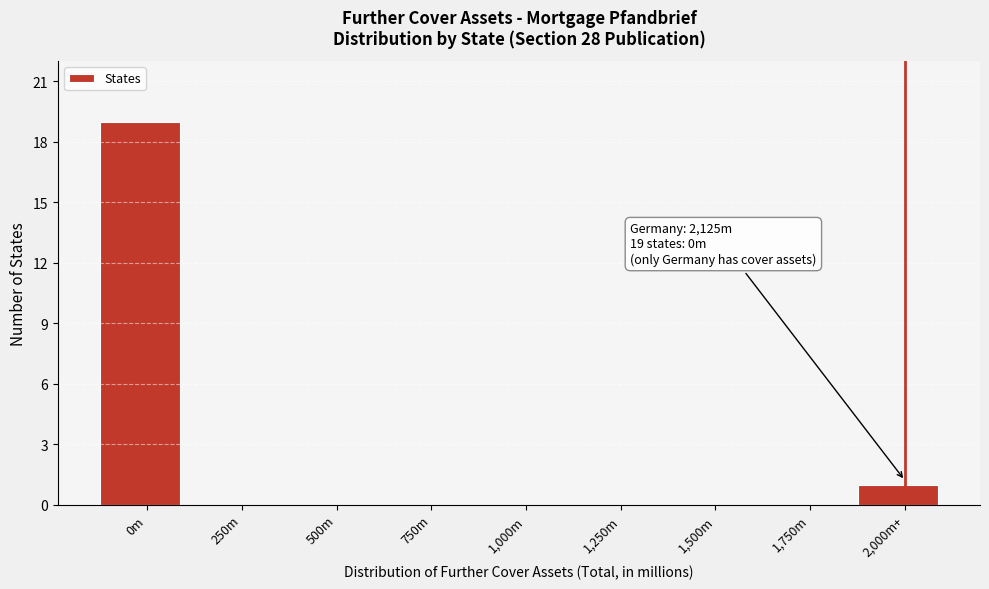

Reading left to right, extract all data points from this chart.

0m=19	250m=0	500m=0	750m=0	1,000m=0	1,250m=0	1,500m=0	1,750m=0	2,000m+=1